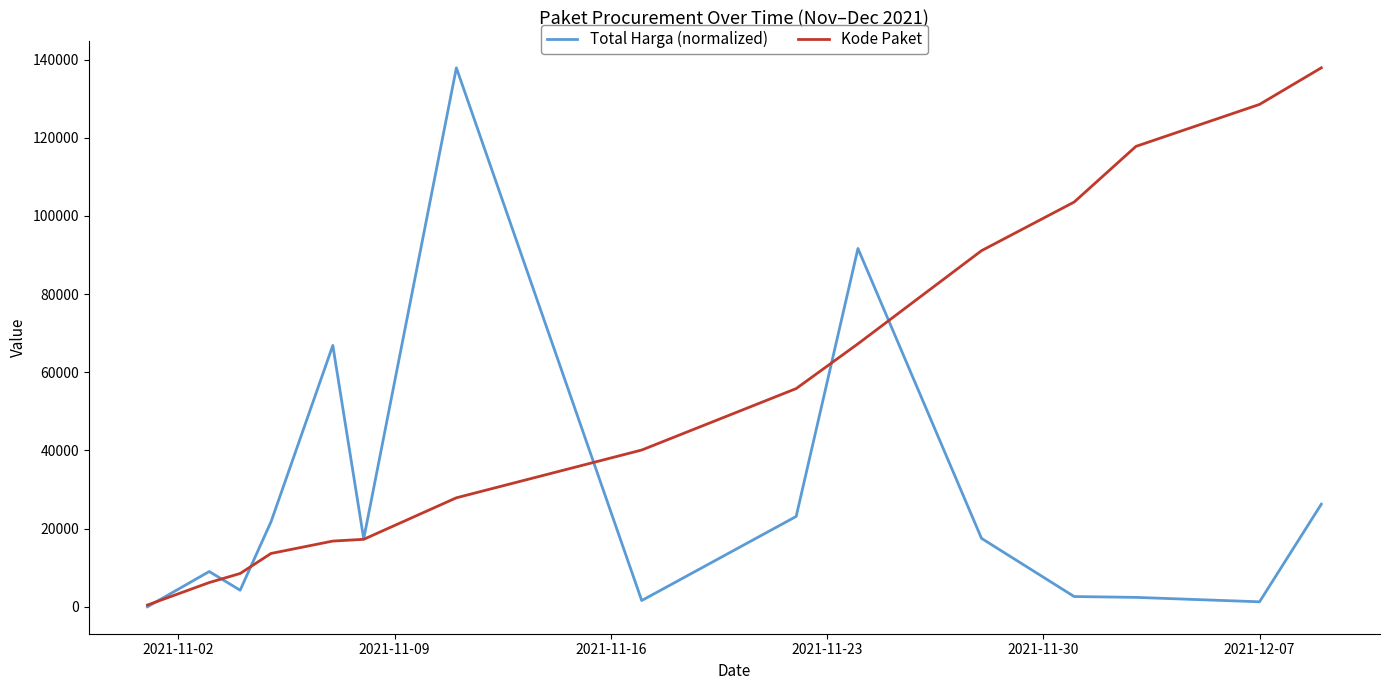

Which series has the largest total across all categories?

Kode Paket